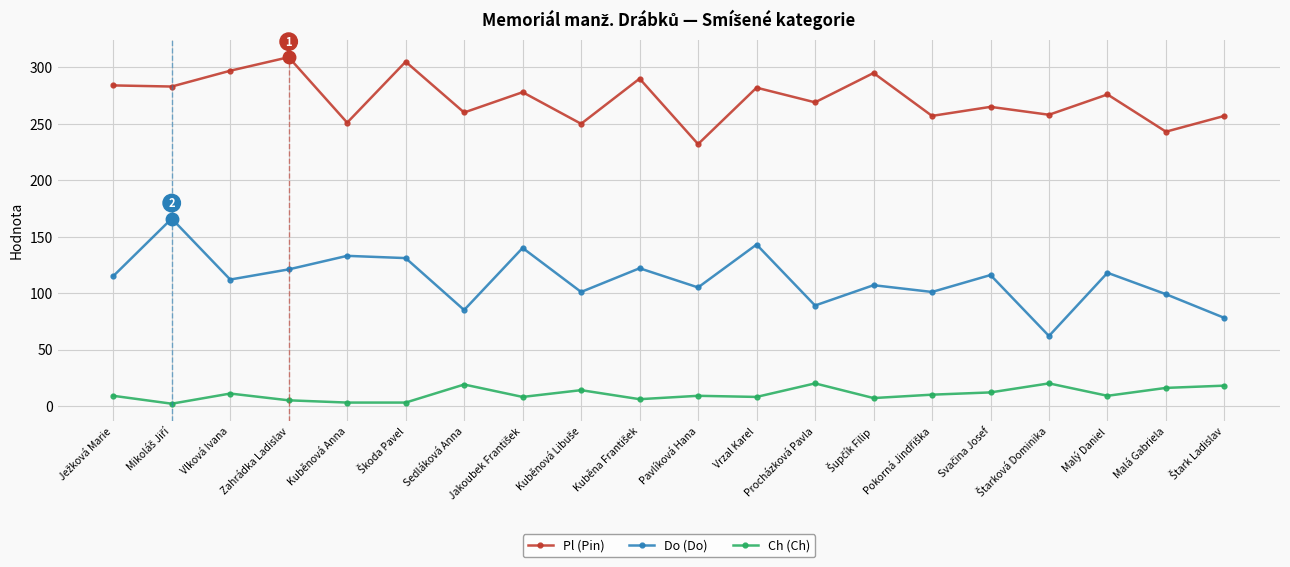

True or false: Do (Do) and Ch (Ch) intersect in this chart.

False